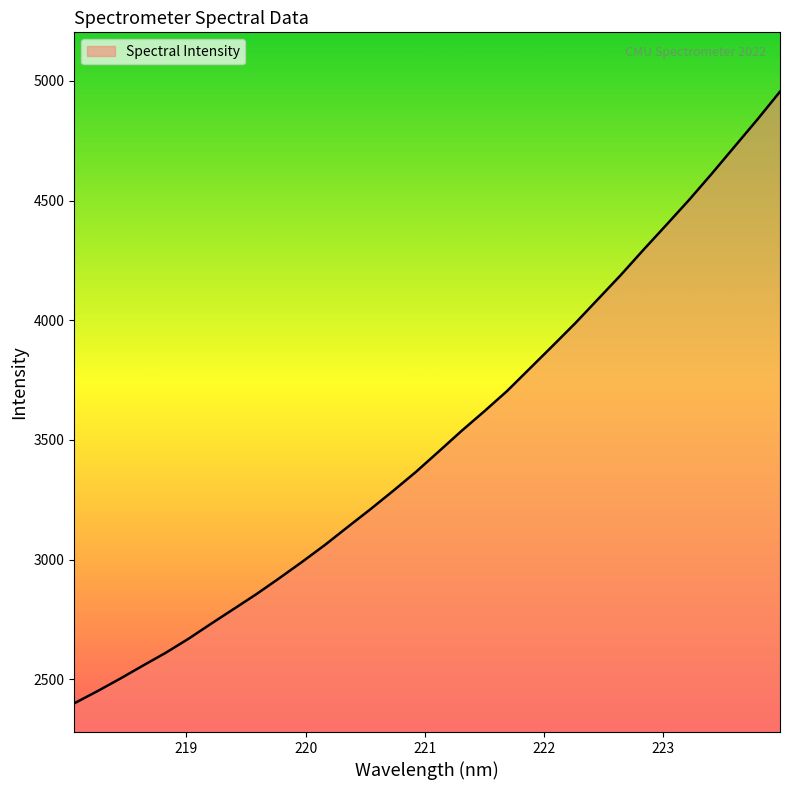

What is the difference between the second highest and minimum values?

2438.3